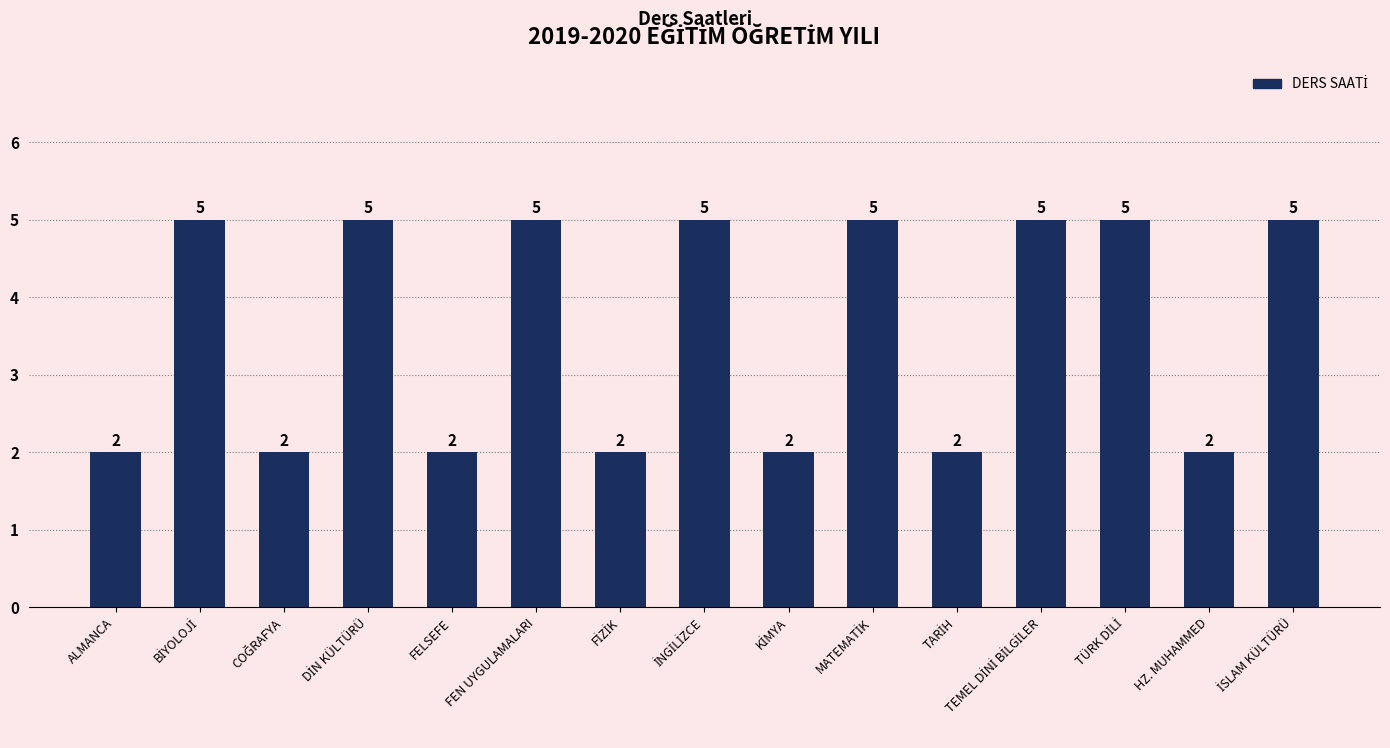

True or false: the data shows 5 at FEN UYGULAMALARI.

True